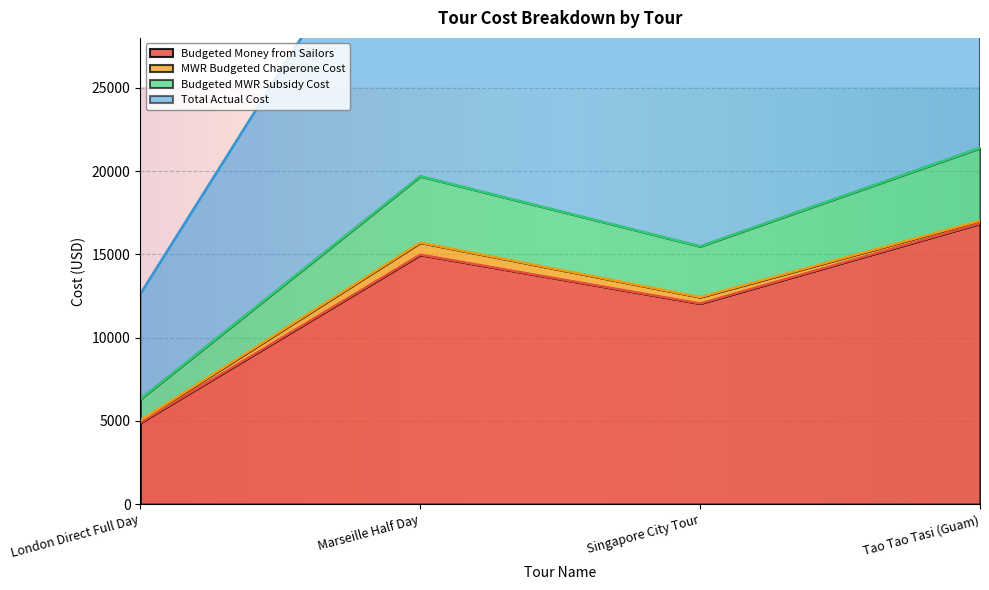

What is the label of the 4th point from the right?

London Direct Full Day